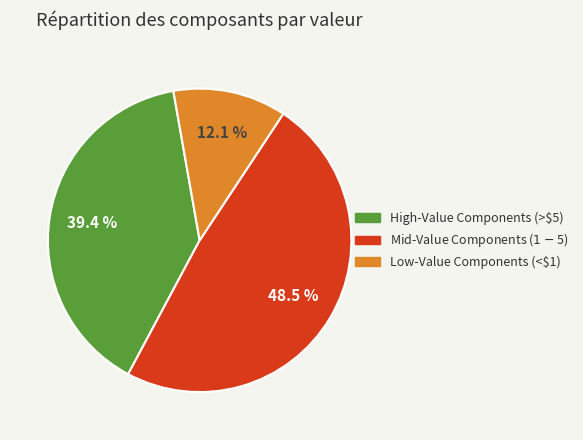

Is there any slice that represents more than half of the pie?

No